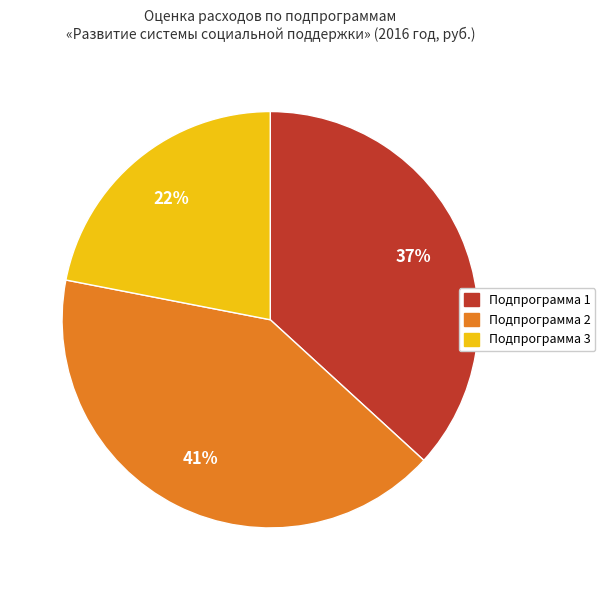

Between Подпрограмма 3 and Подпрограмма 1, which is larger?

Подпрограмма 1